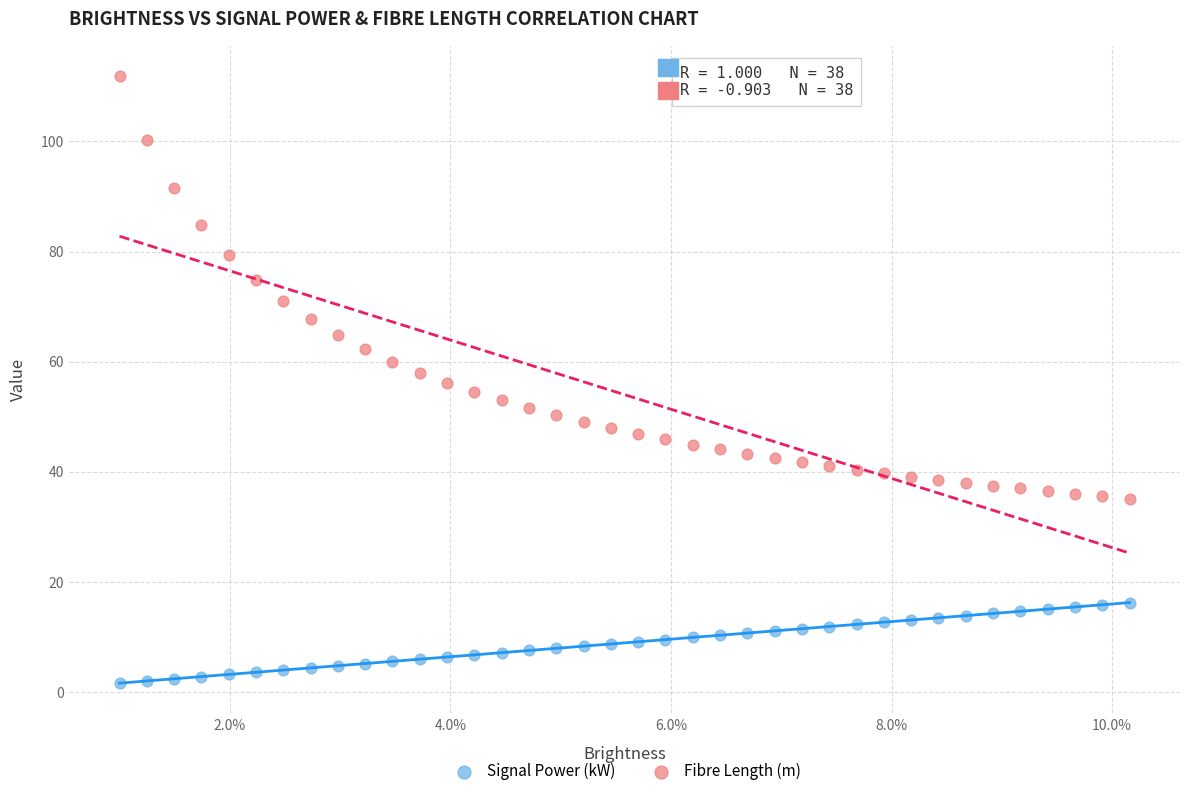

Across all data points, what is the range of Y values (max minus min)?

110.3